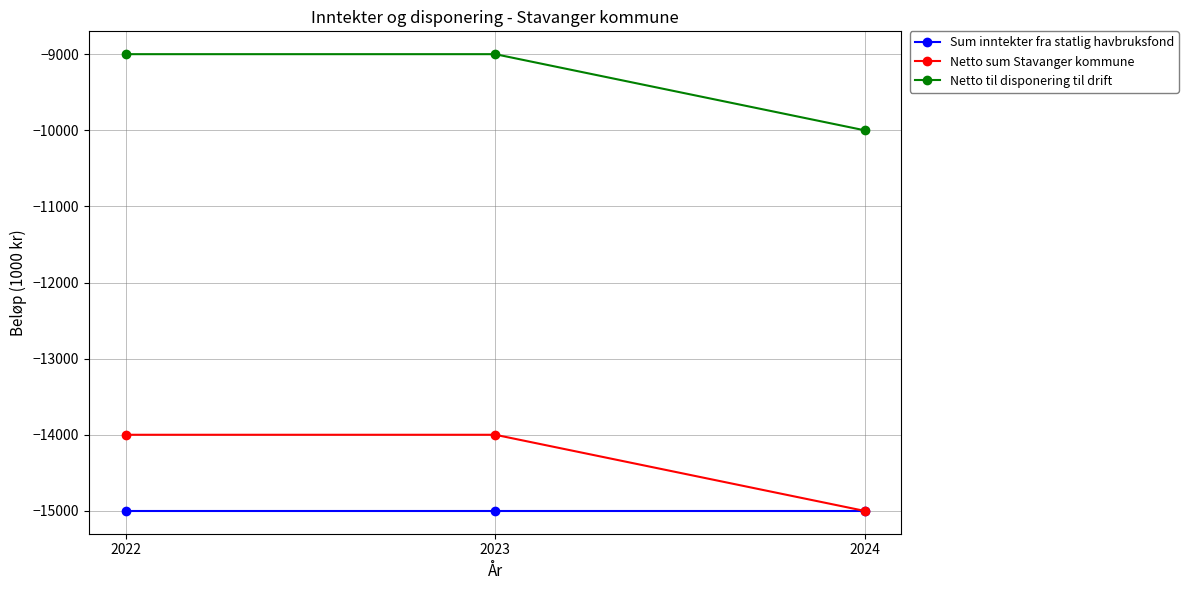

What is the sum of all Netto sum Stavanger kommune values?

-43000